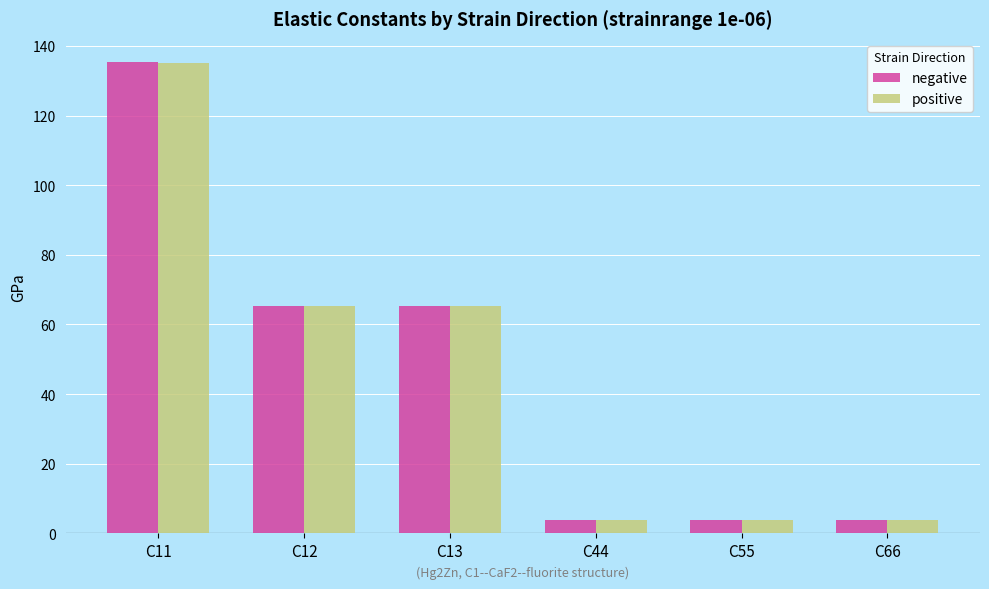

Which series has the largest range (max minus min)?

negative